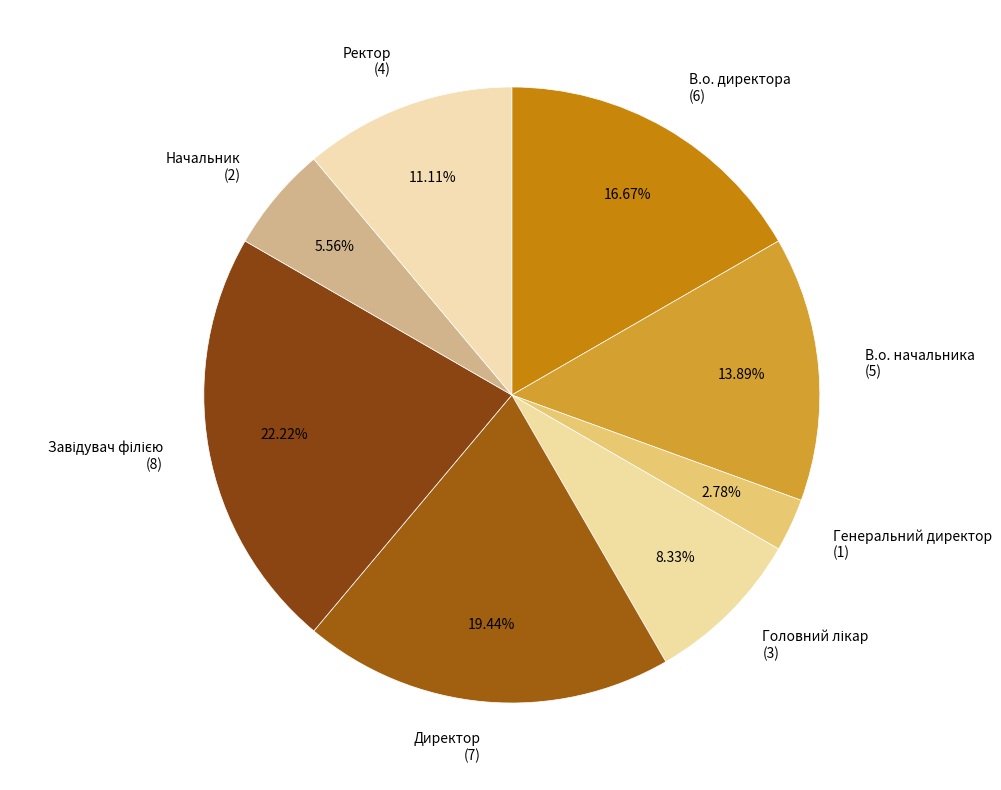

Is the sum of В.о. директора (6) and Генеральний директор (1) greater than half?

No